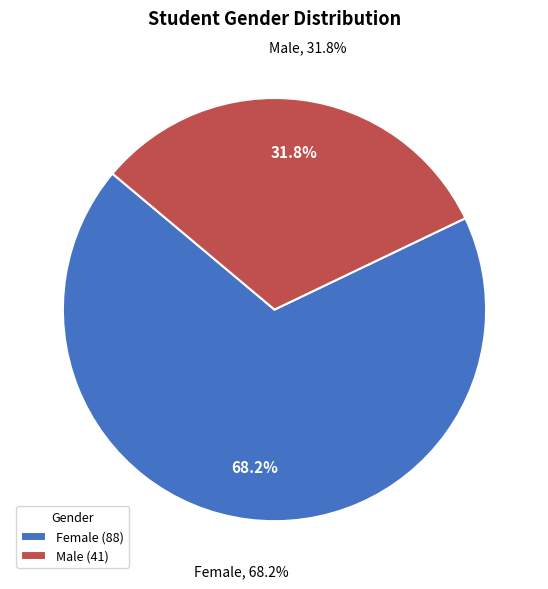

True or false: Female accounts for 56% of the total.

False